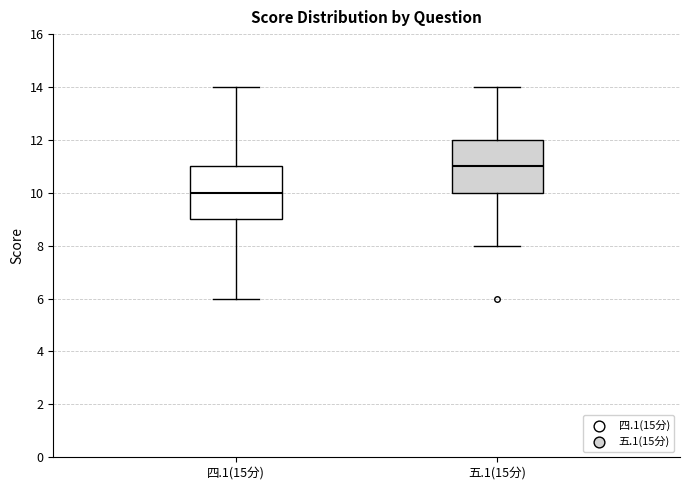

Which box has the highest median line?

五.1(15分)